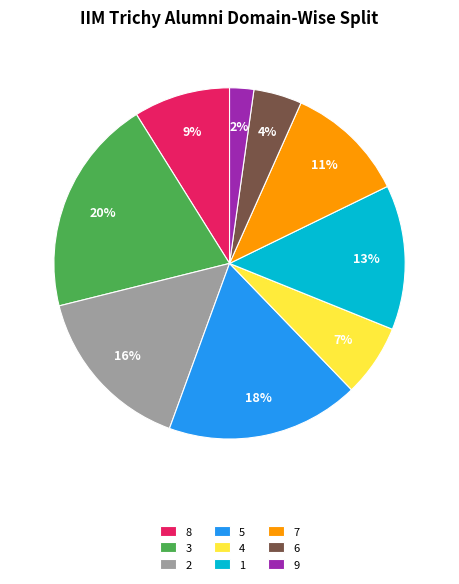

To the nearest percent, what percentage of the pie is 3?

20%